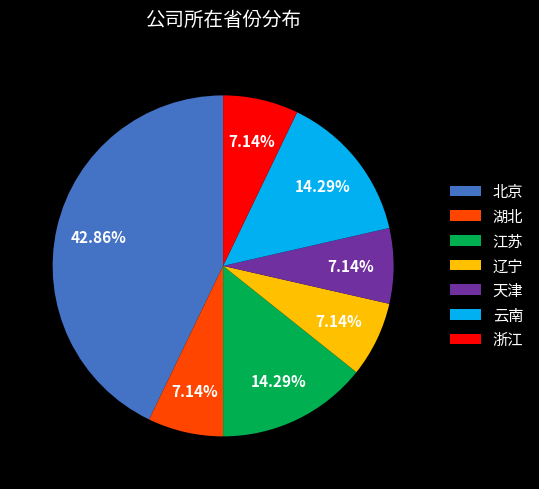

Does 北京 account for over 50% of the chart?

No